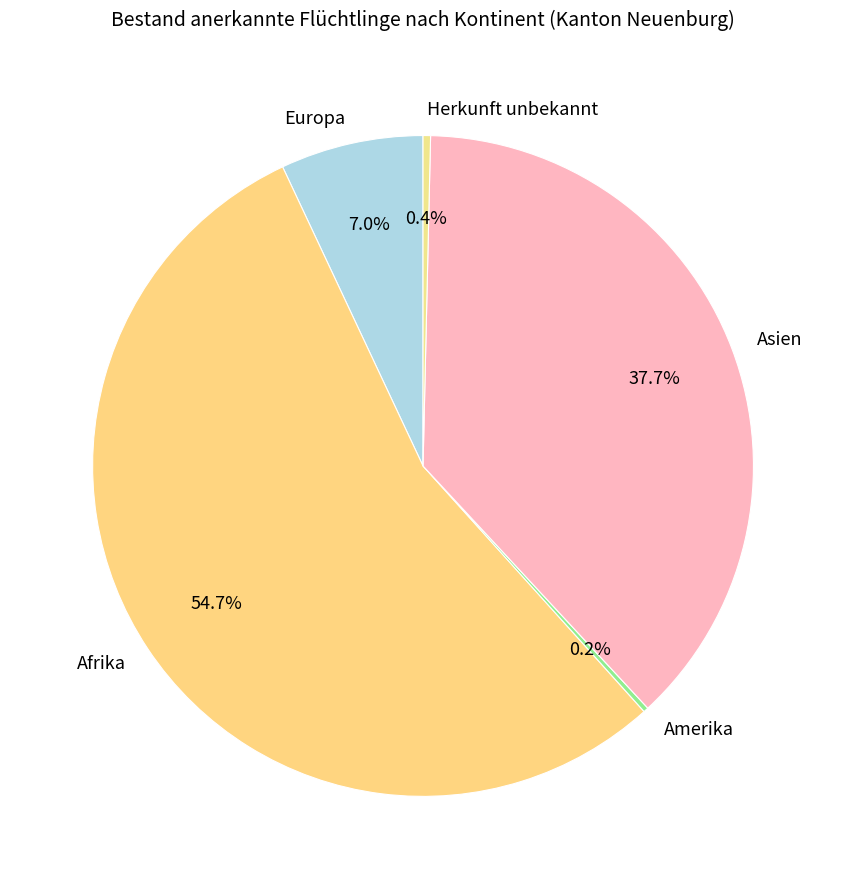

Which slice represents more than half of the pie?

Afrika